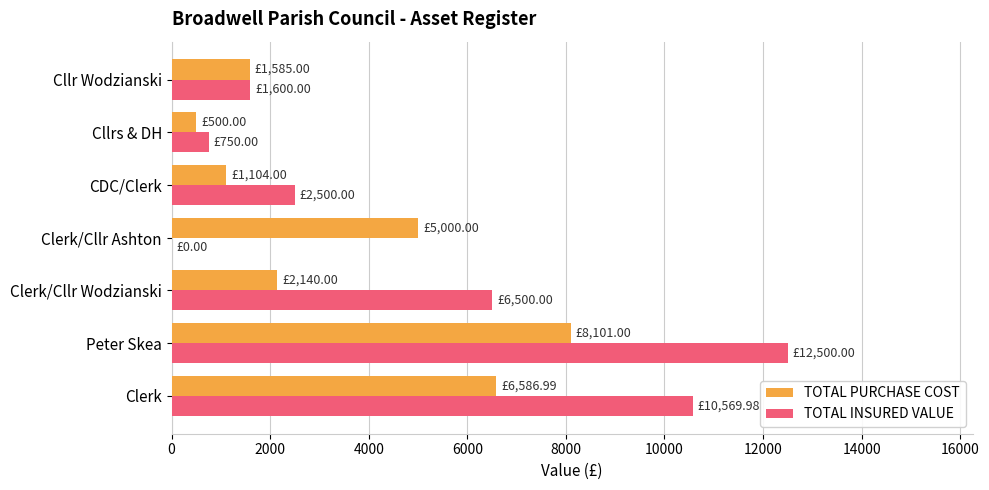

What are all the series names shown in the legend?

TOTAL PURCHASE COST, TOTAL INSURED VALUE